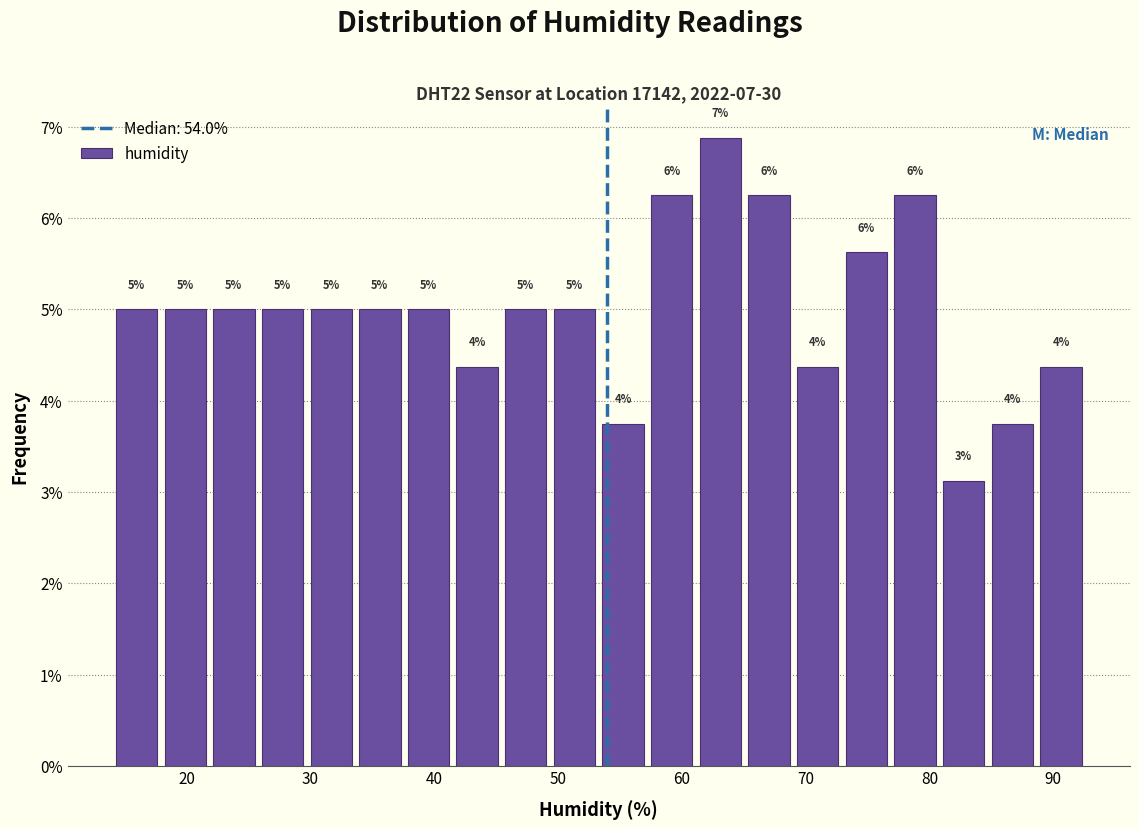

Around what value on the x-axis is the tallest bar? Give the approximate position of its centre, as read against the axis.

63